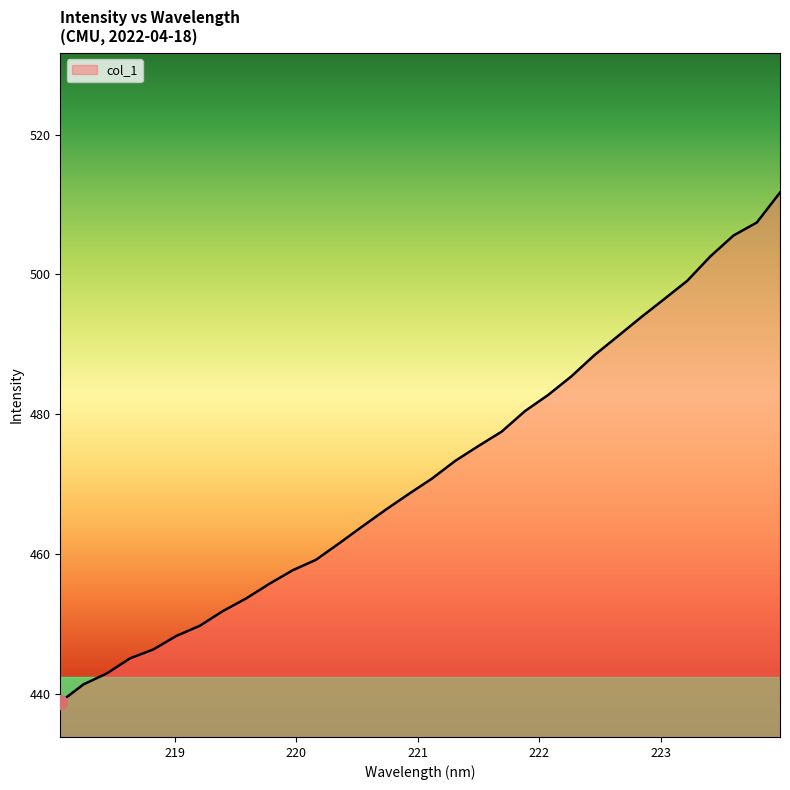

What is the greatest value displayed?

511.7